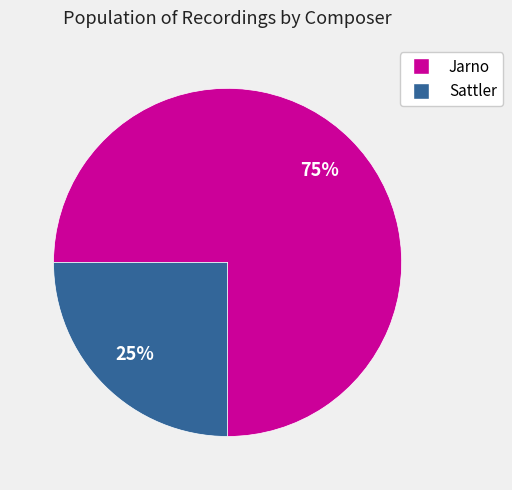

Is Jarno the majority of the pie?

Yes